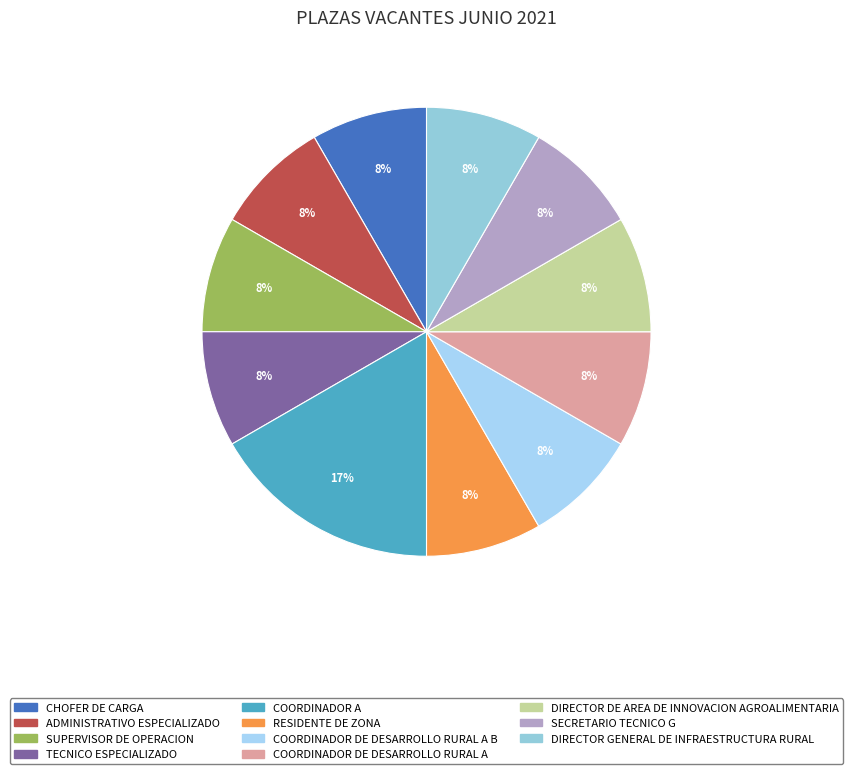

Does any single category account for the majority?

No